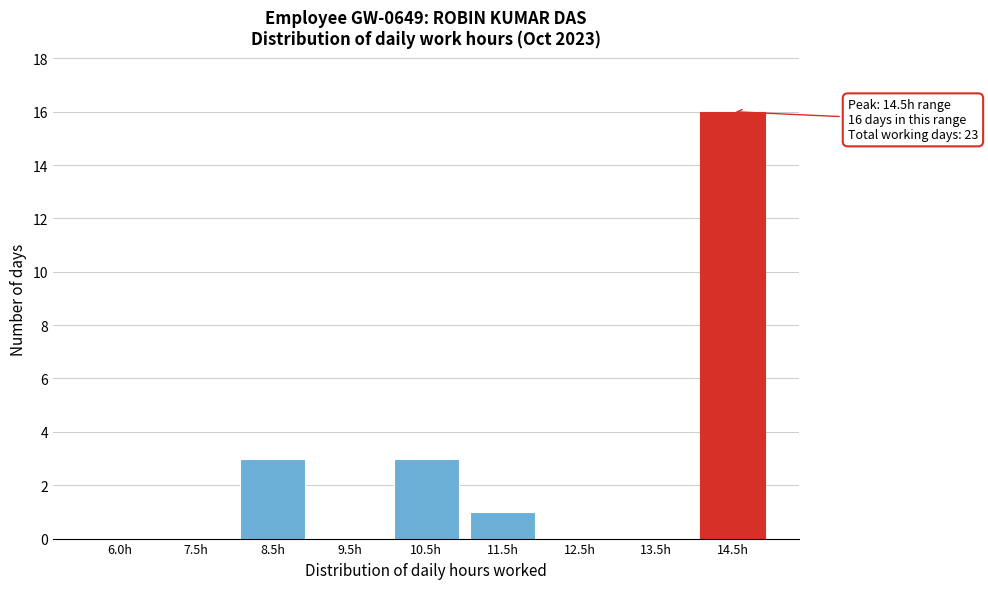

What is the change in value from 9.5h to 10.5h?

+3